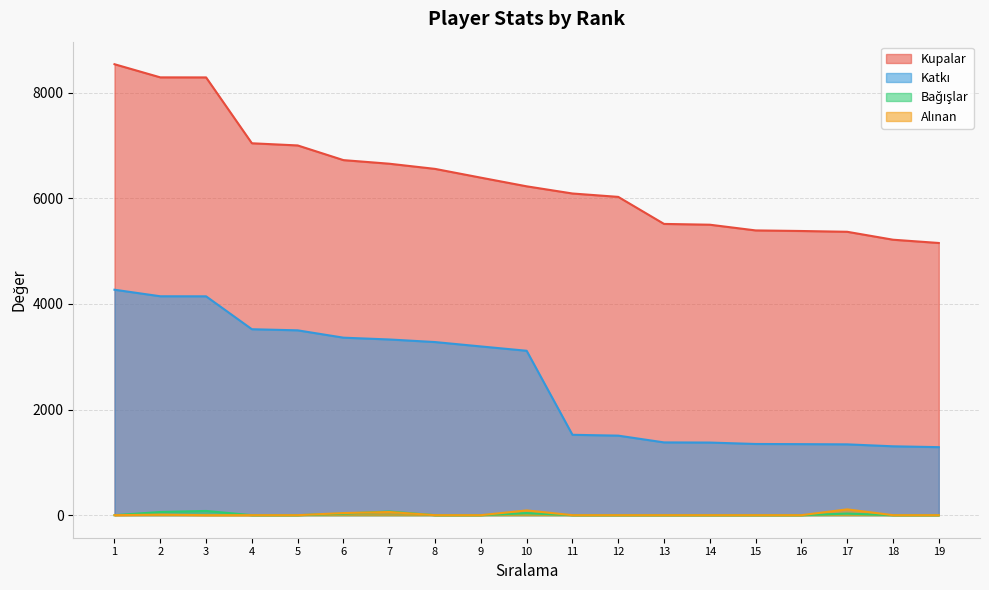

What is the average value of the Kupalar series?

6387